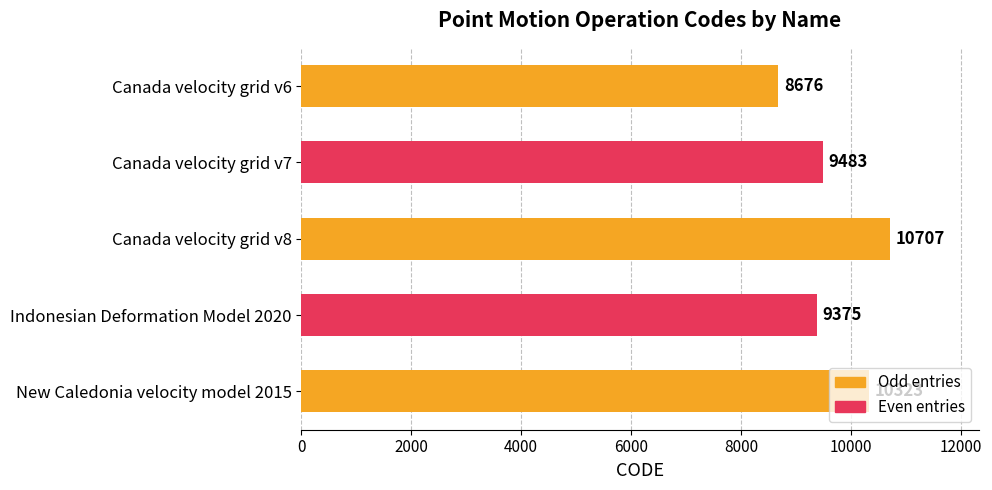

The chart shows a value of 12277 at Canada velocity grid v6. True or false?

False